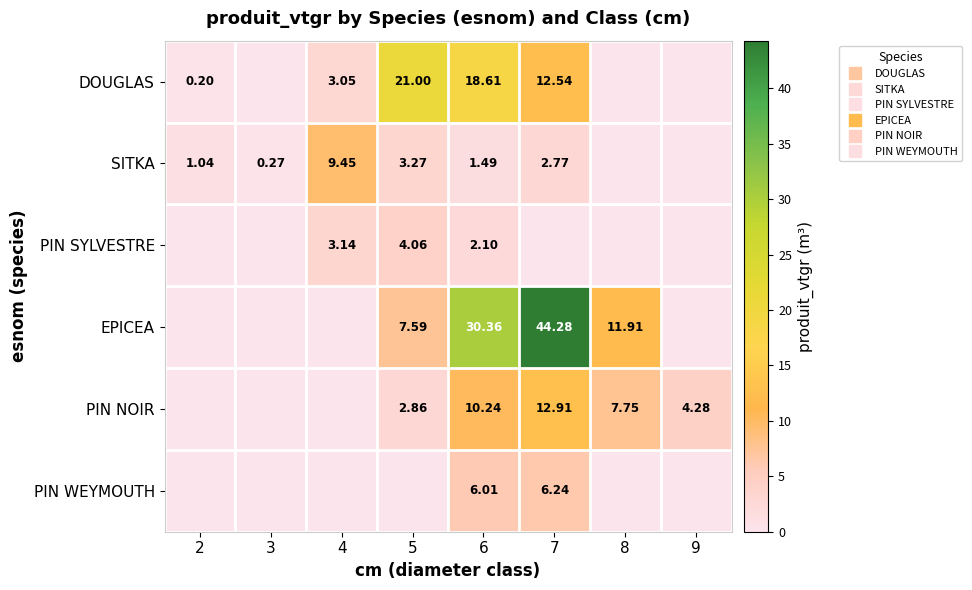

Which series has the largest range (max minus min)?

EPICEA